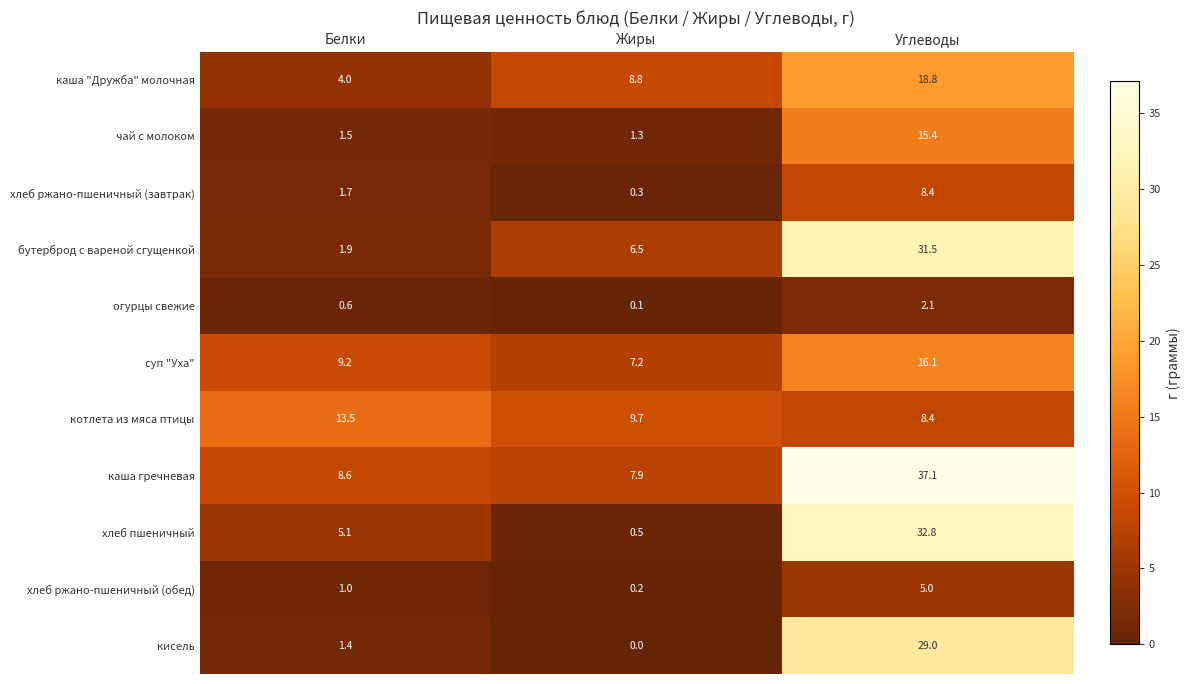

Is it true that кисель equals 9.6 at Жиры?

False